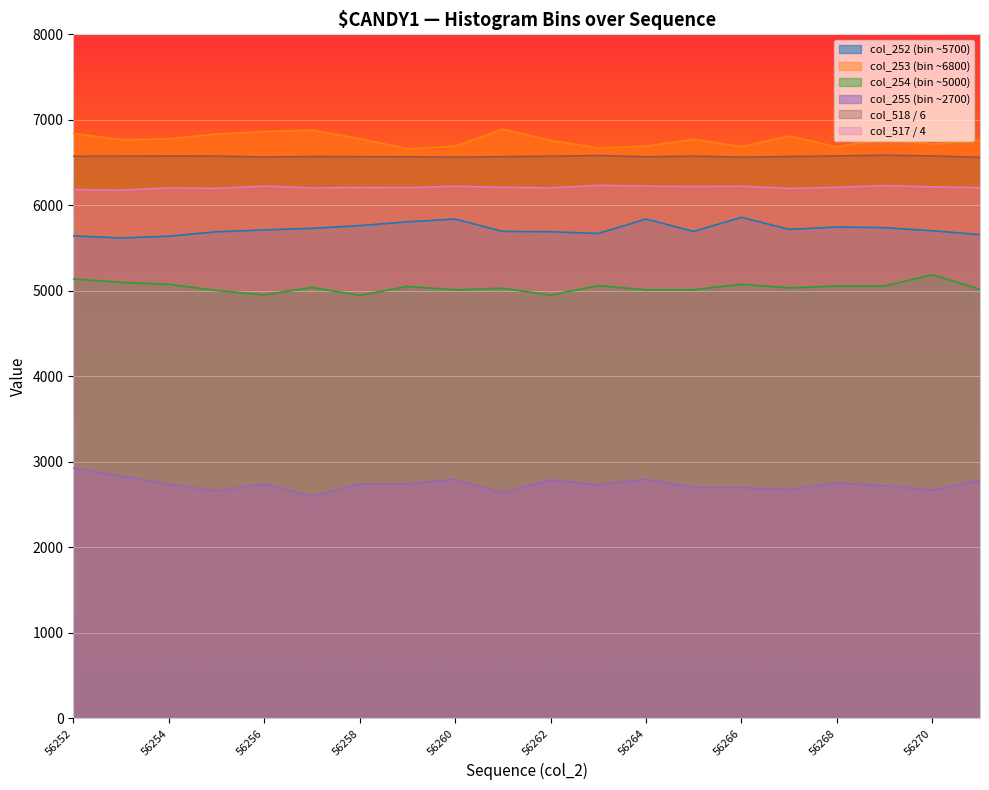

The value of col_517 at 56256 is 4236.0. True or false?

False